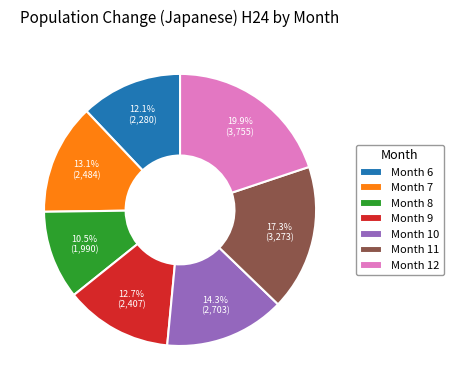

Does Month 8 represent more than half of the total?

No